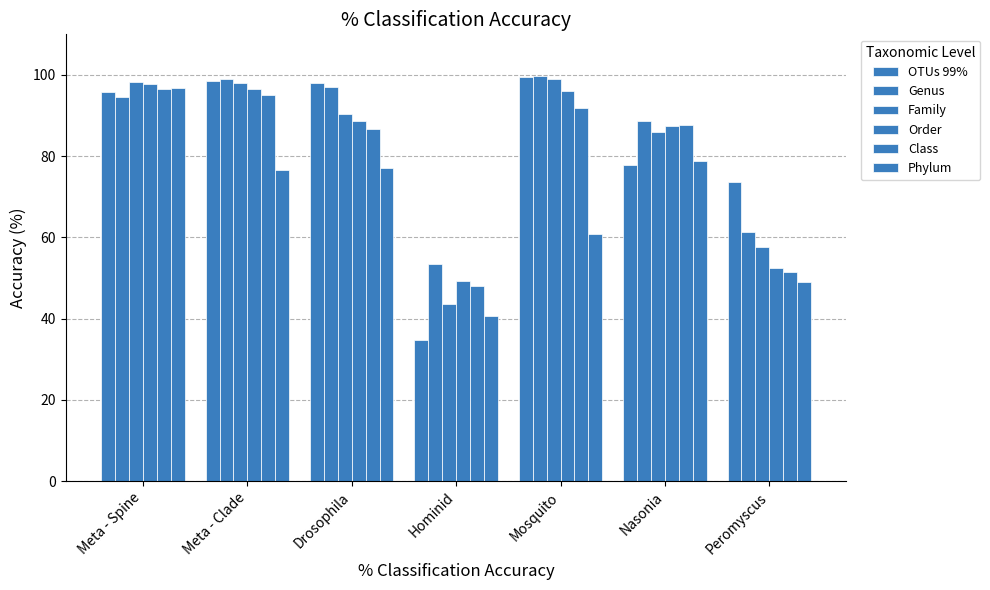

At how many categories does at least one series exceed 89?

4